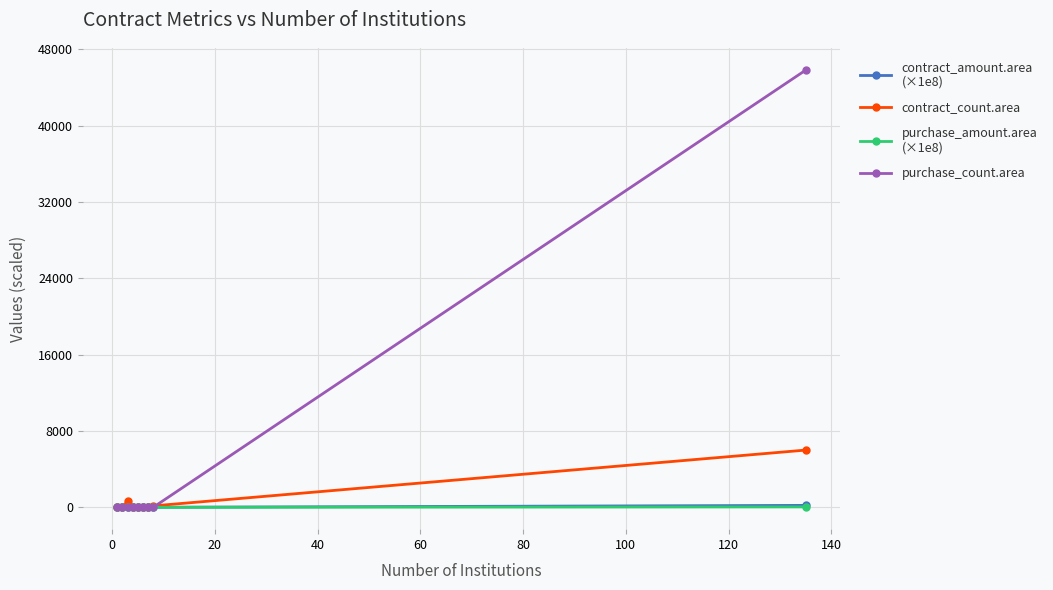

What is the maximum value shown in the chart?

45839.0